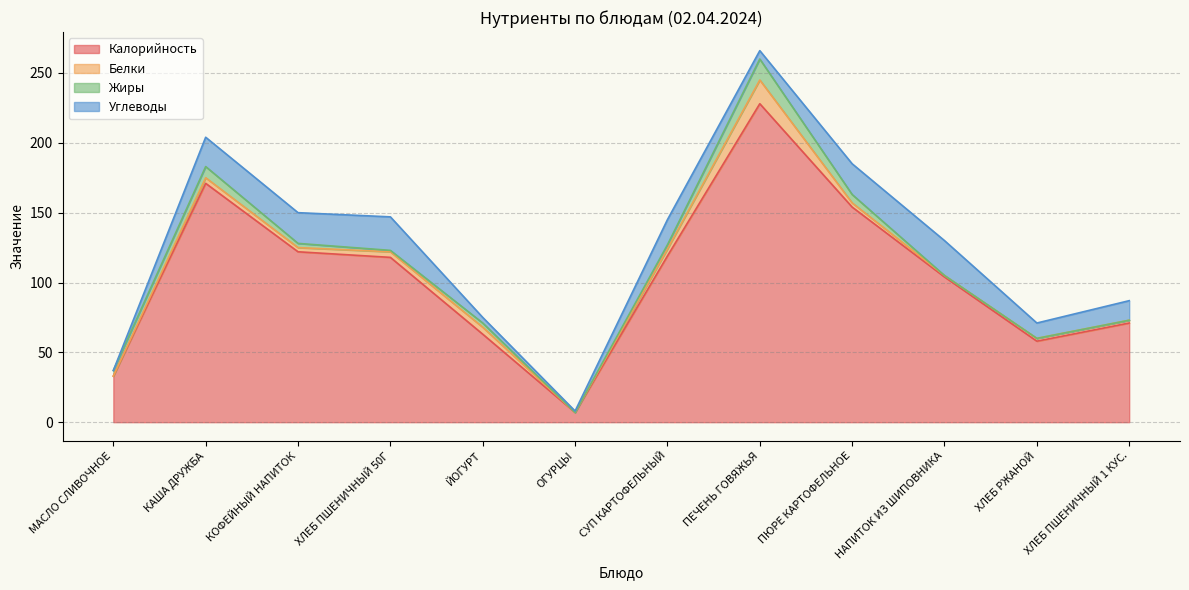

Which series has the largest total across all categories?

Калорийность